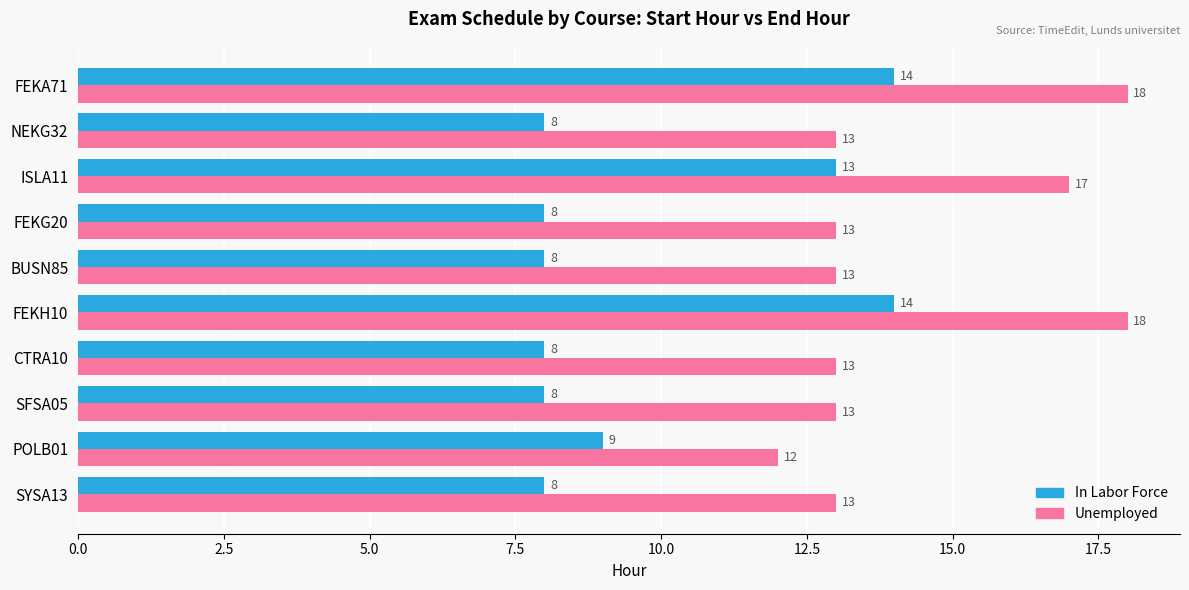

The value of Unemployed at SFSA05 is 13. True or false?

True